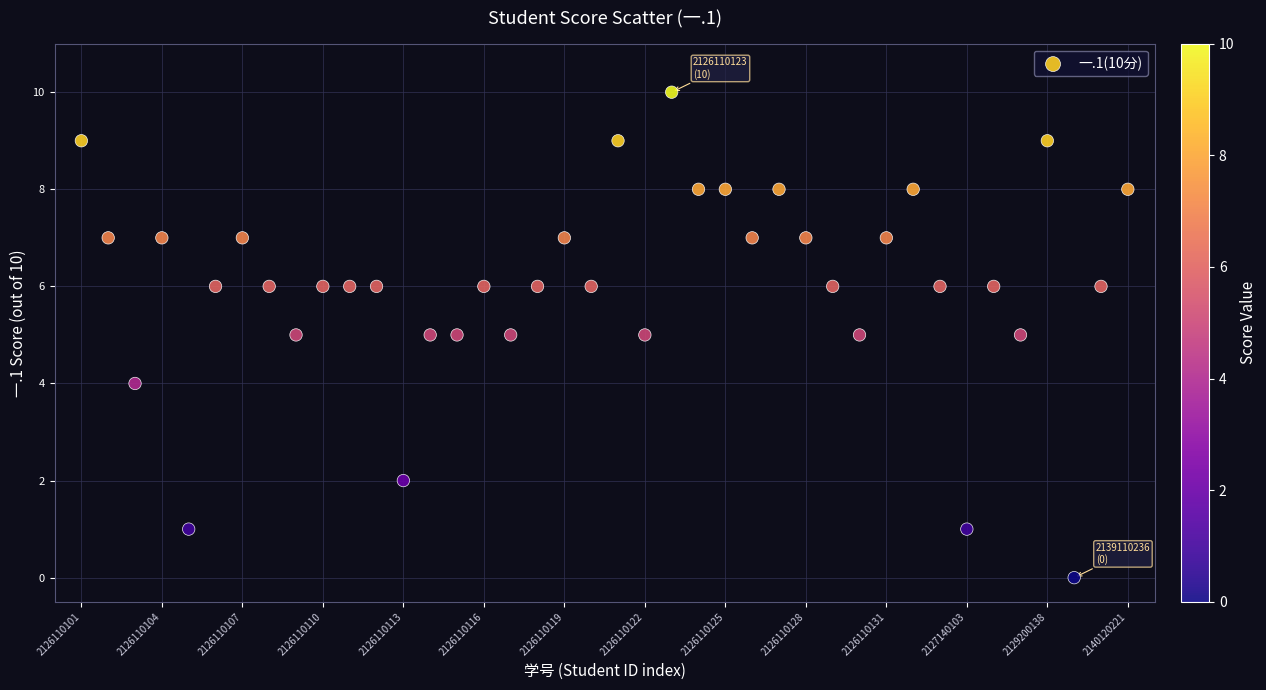

What is the range of Y values (max minus min)?

10